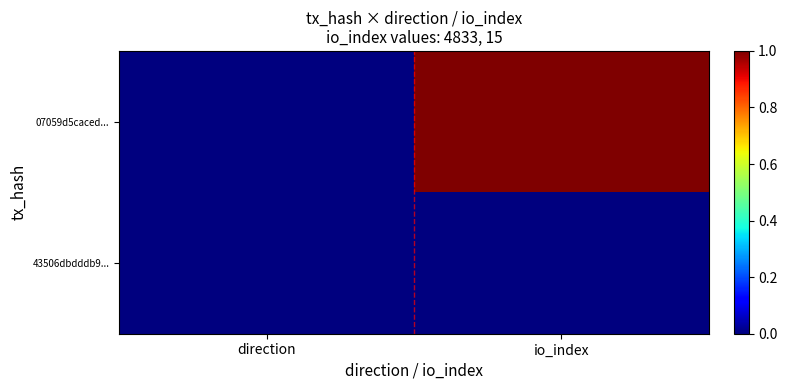

Between io_index and direction, which is larger?

io_index